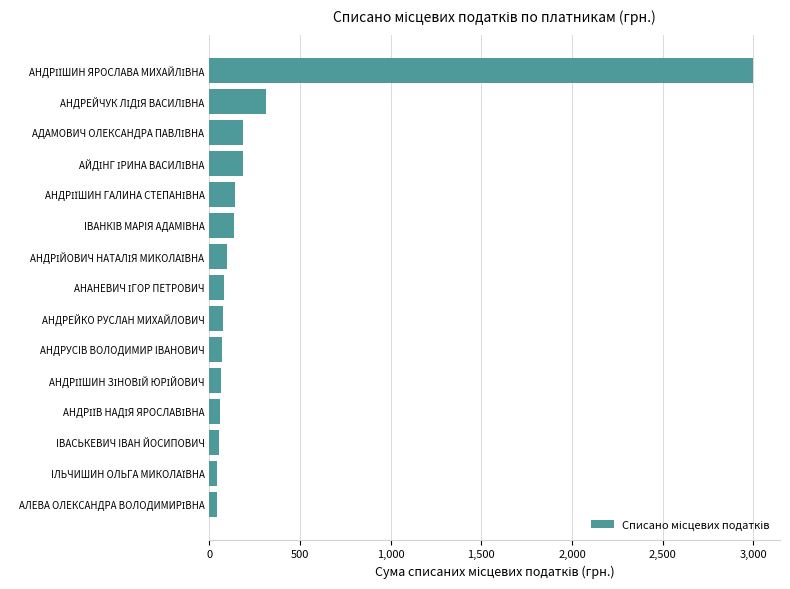

What is the label of the 10th bar from the bottom?

IВАНКIВ МАРIЯ АДАМIВНА